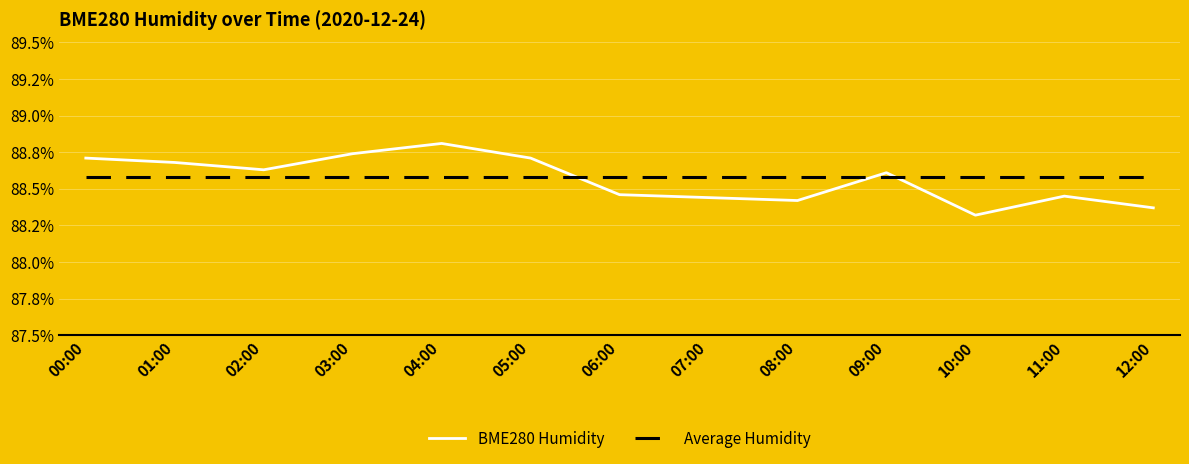

True or false: Average Humidity has more than 0 points higher than both neighbors.

False